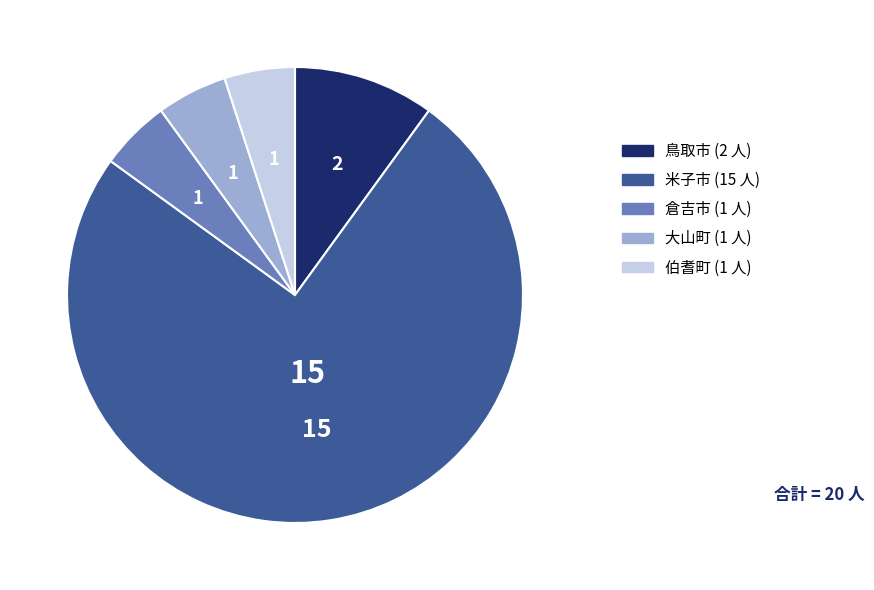

Approximately how many times larger is the value at 伯耆町 compared to 倉吉市?

1.0